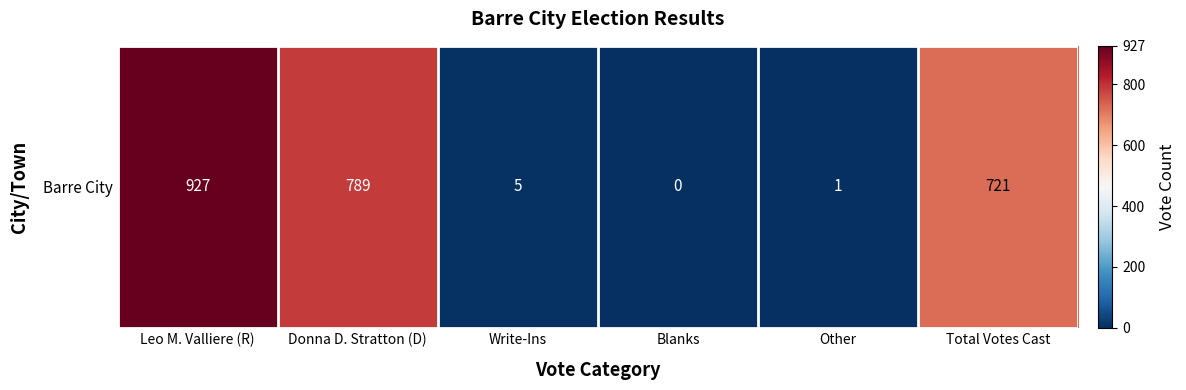

What is the difference between the maximum and second lowest values?

926